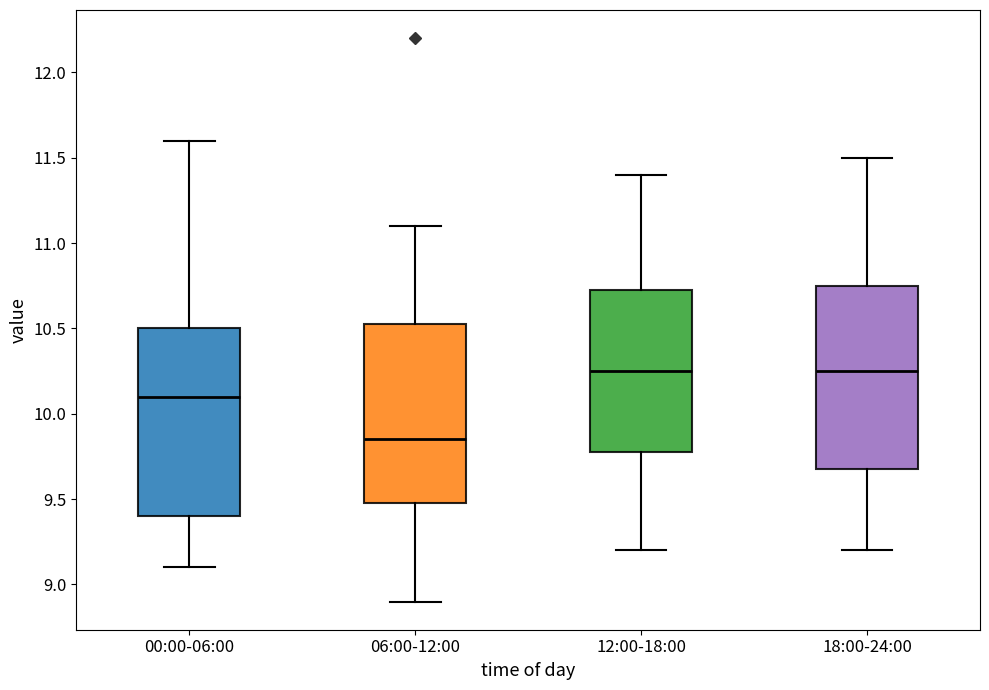

Where is the upper edge of the box for 18:00-24:00 on the y-axis? The values are not printed on the chart, so give them approximately, as read against the axis.

10.75